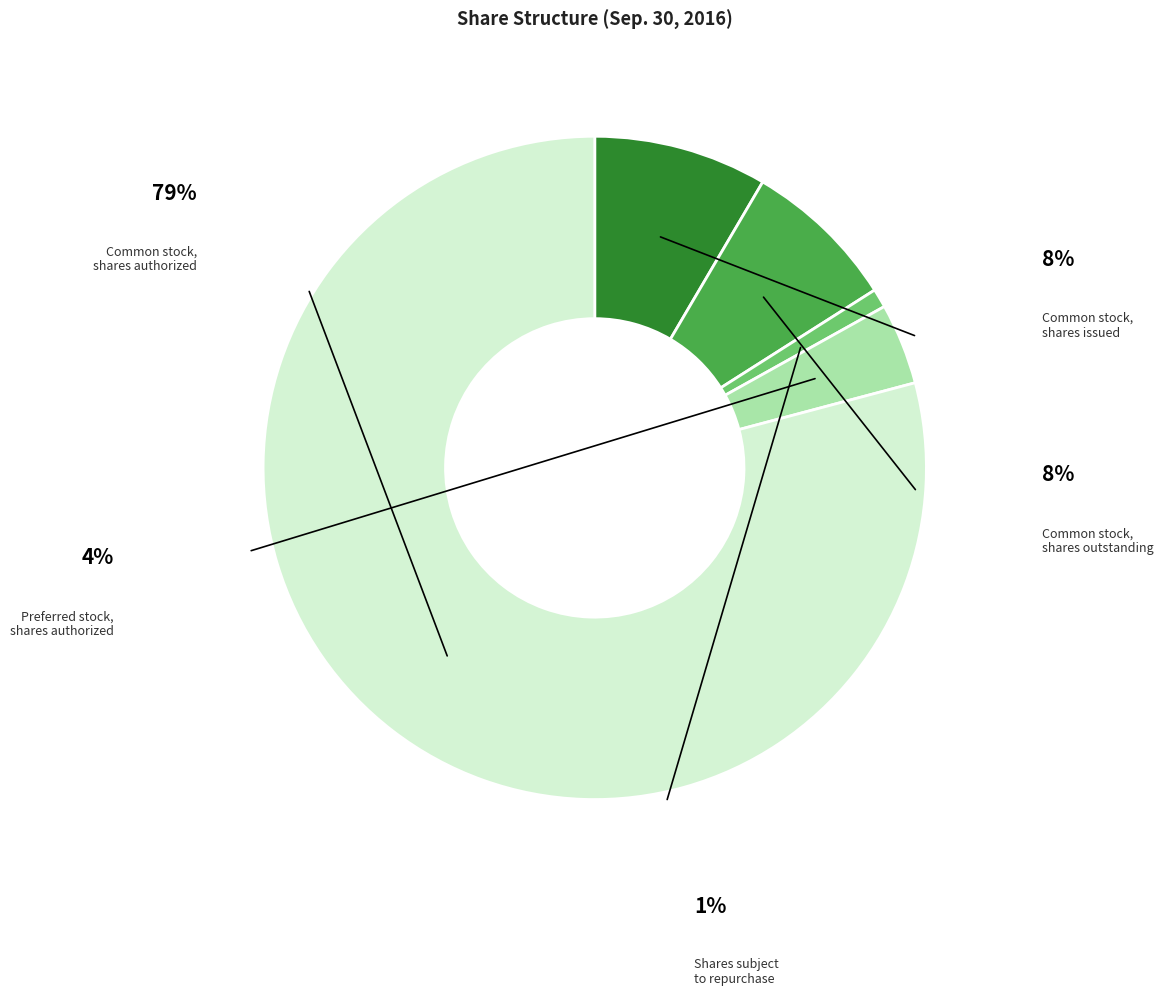

What is the smallest slice in the pie chart?

Shares subject
to repurchase